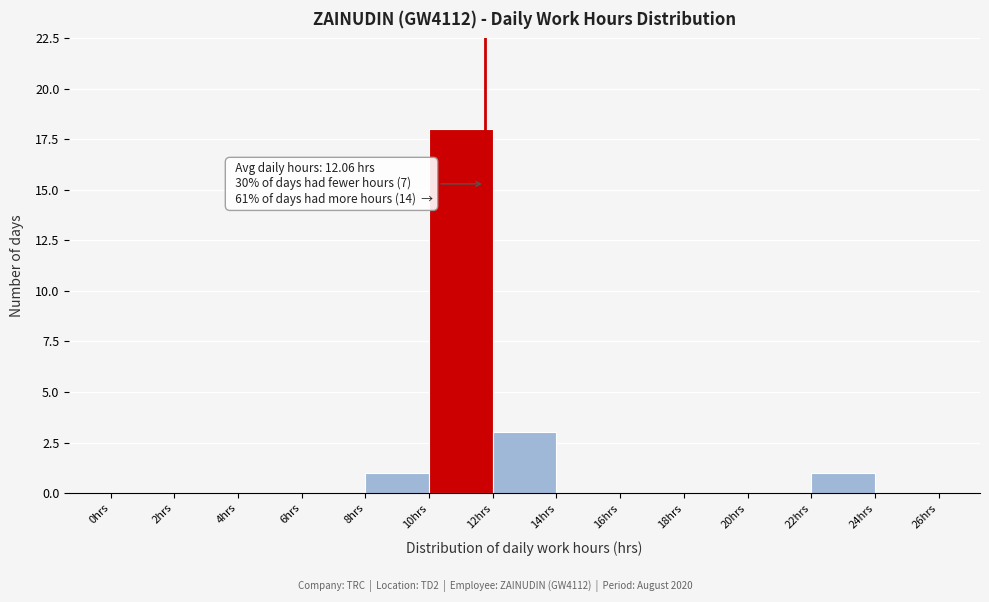

Over which range of the x-axis is the bar tallest?

10 to 12